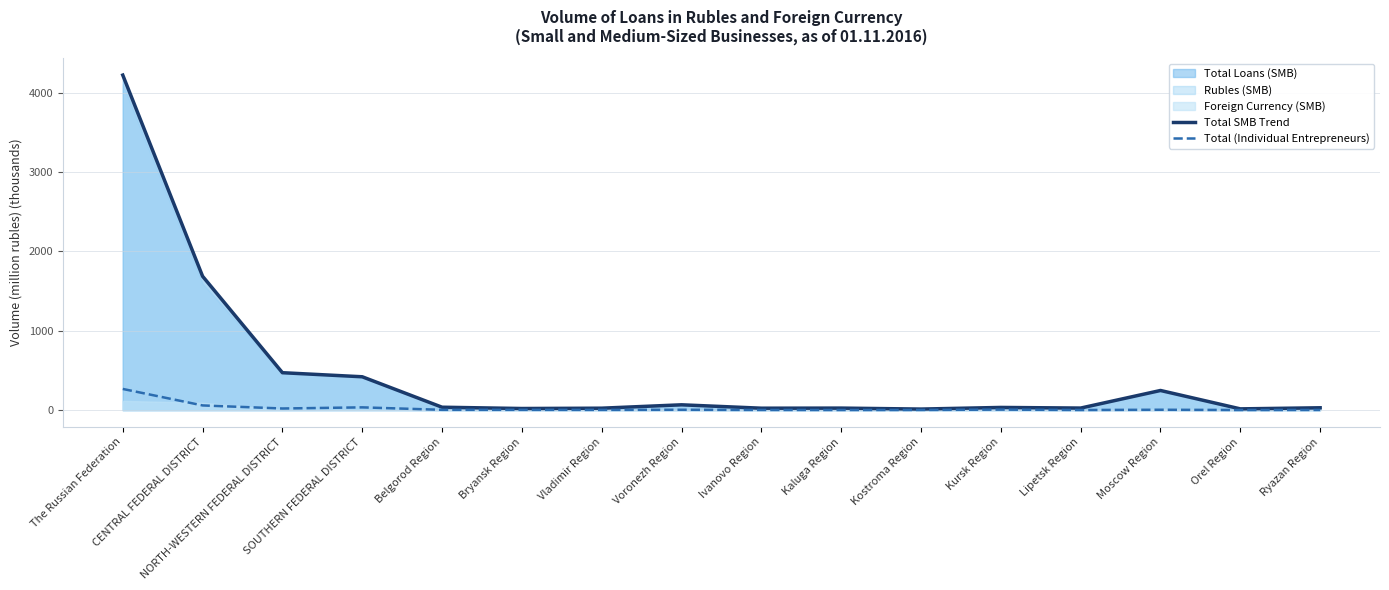

Is it true that Total (Individual Entrepreneurs) equals 21.4 at SOUTHERN FEDERAL DISTRICT?

False